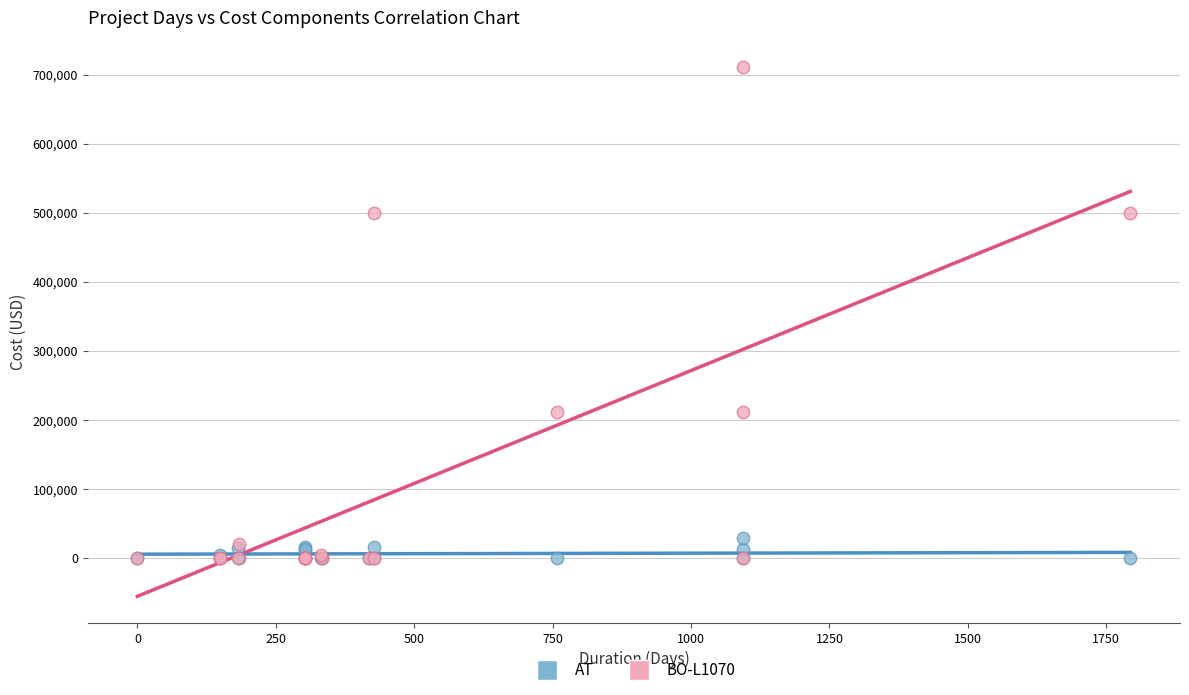

What are all the series names shown in the legend?

AT, BO-L1070